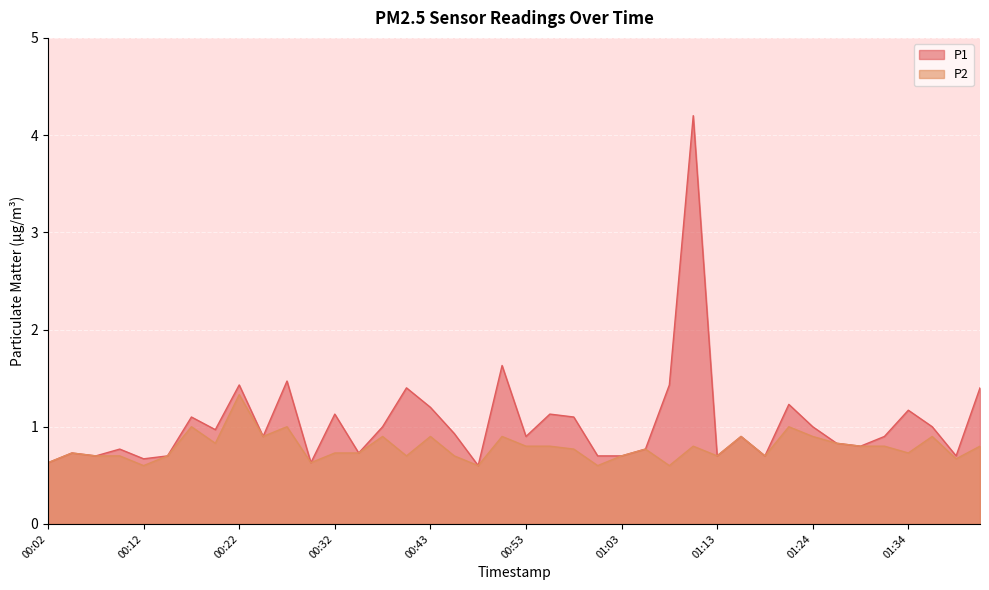

How many lines are shown in the chart?

2